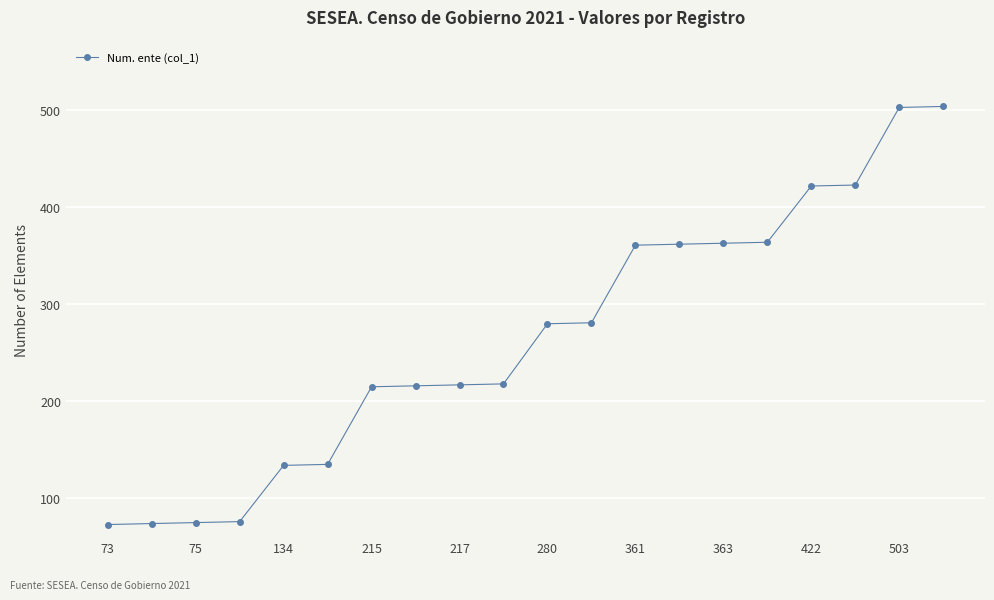

What is the value of the 1st point from the left?

73